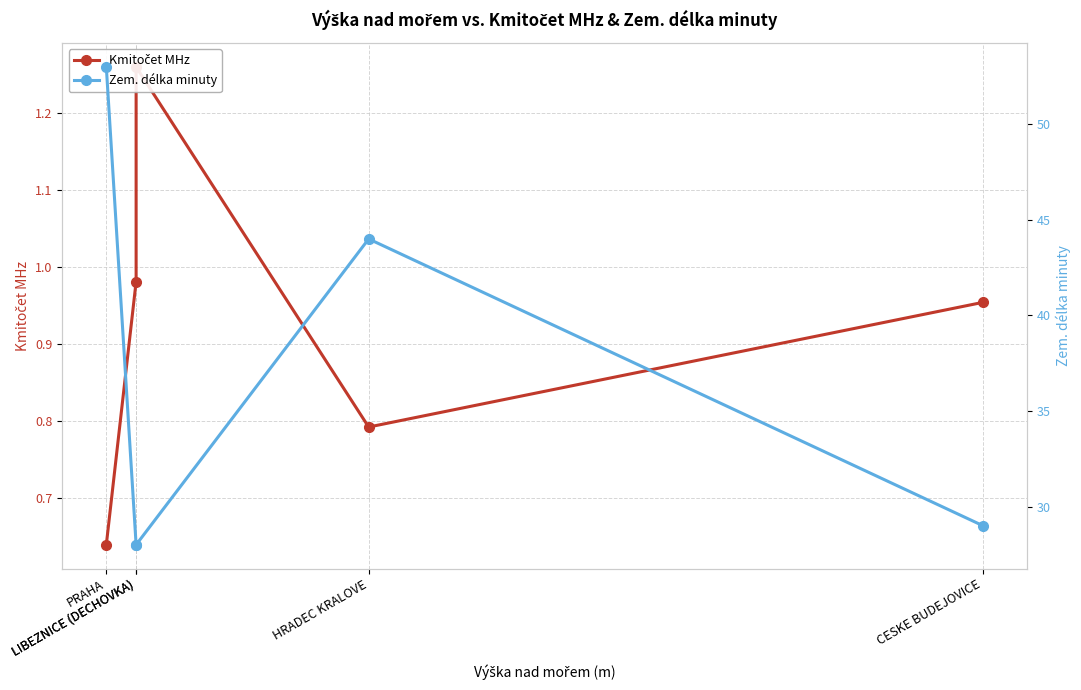

True or false: Kmitočet MHz and Zem. délka minuty cross at least once.

False